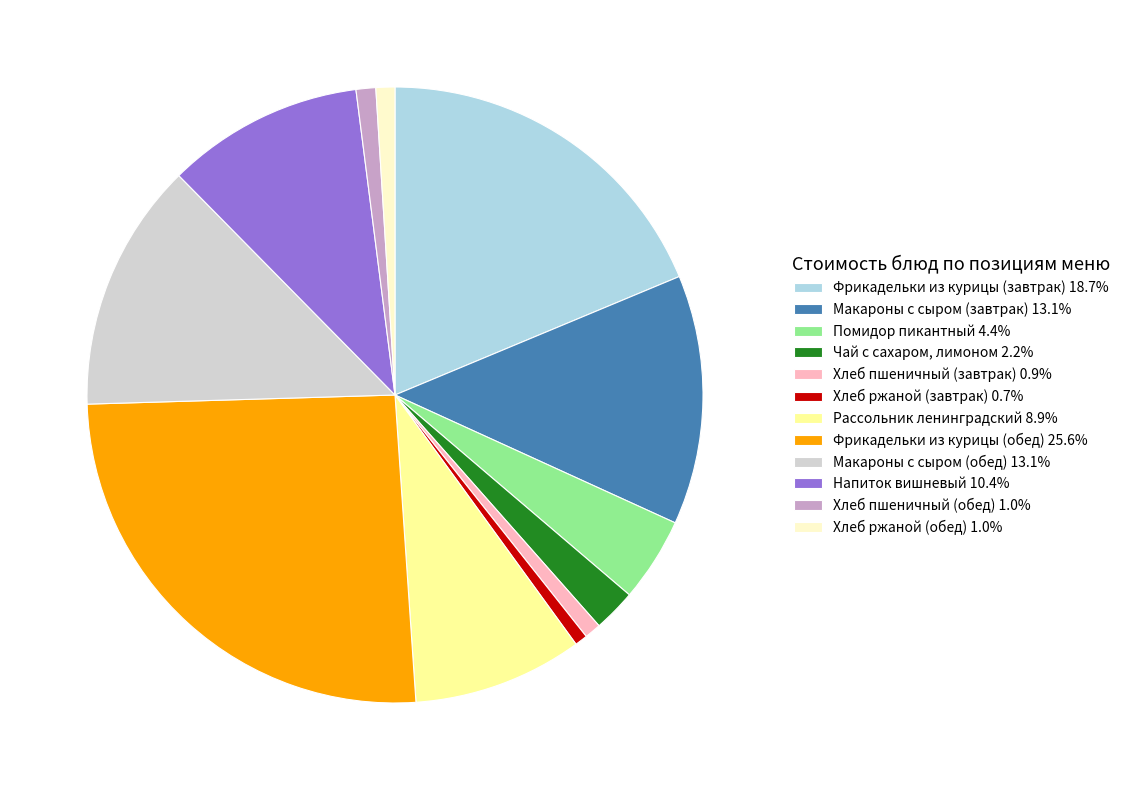

What is the ratio of the value at Помидор пикантный 4.4% to the value at Хлеб ржаной (завтрак) 0.7%?

6.7